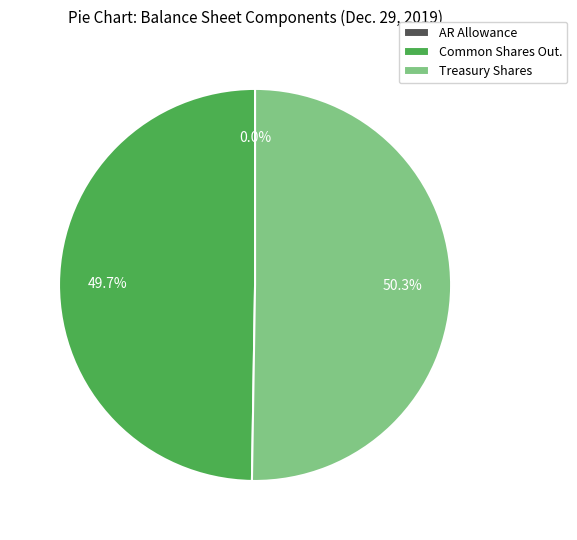

What percentage is NOT represented by Treasury Shares?

49.7%